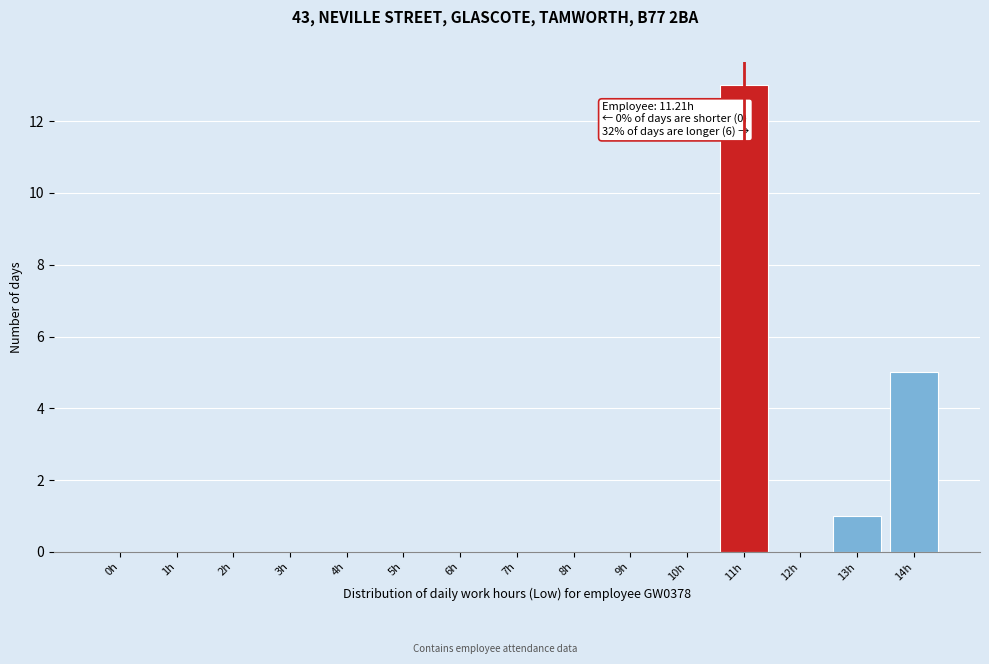

Reading right to left, list all the values displayed in this chart.

14h=5	13h=1	12h=0	11h=13	10h=0	9h=0	8h=0	7h=0	6h=0	5h=0	4h=0	3h=0	2h=0	1h=0	0h=0